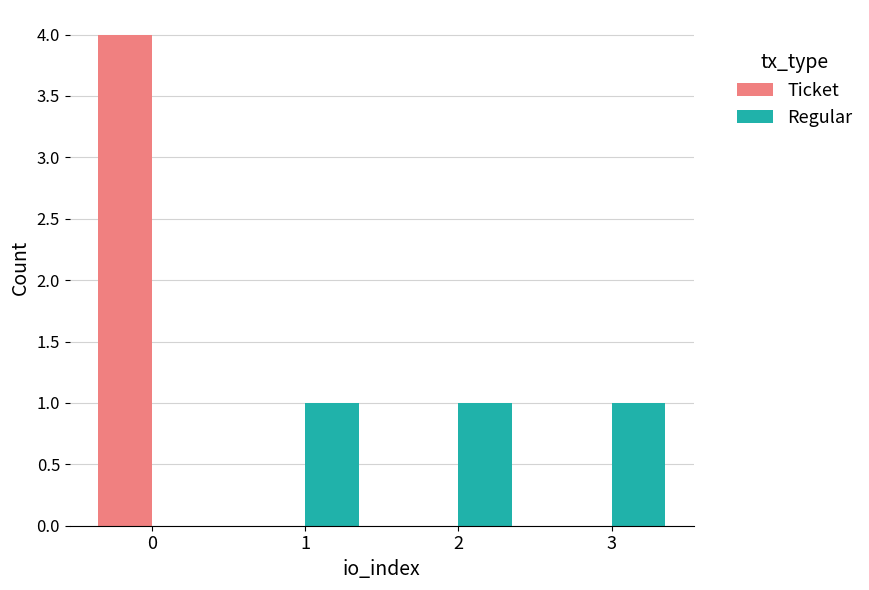

Which series has the largest range (max minus min)?

Ticket